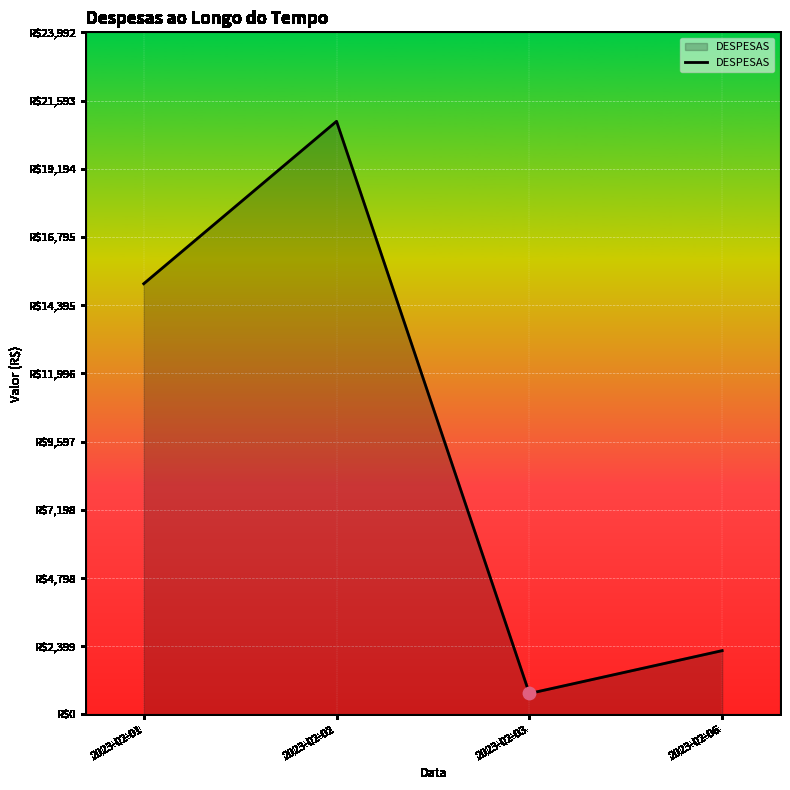

Approximately how many times larger is the value at 2023-02-01 compared to 2023-02-03?

20.6